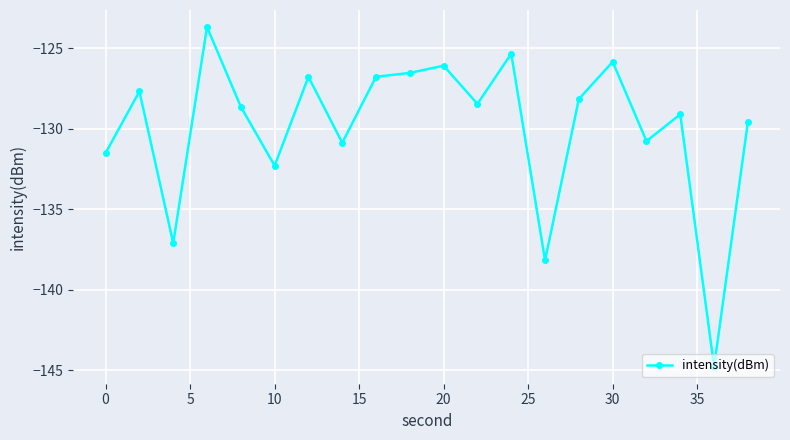

True or false: there are more than 2 points higher than both neighbors.

True